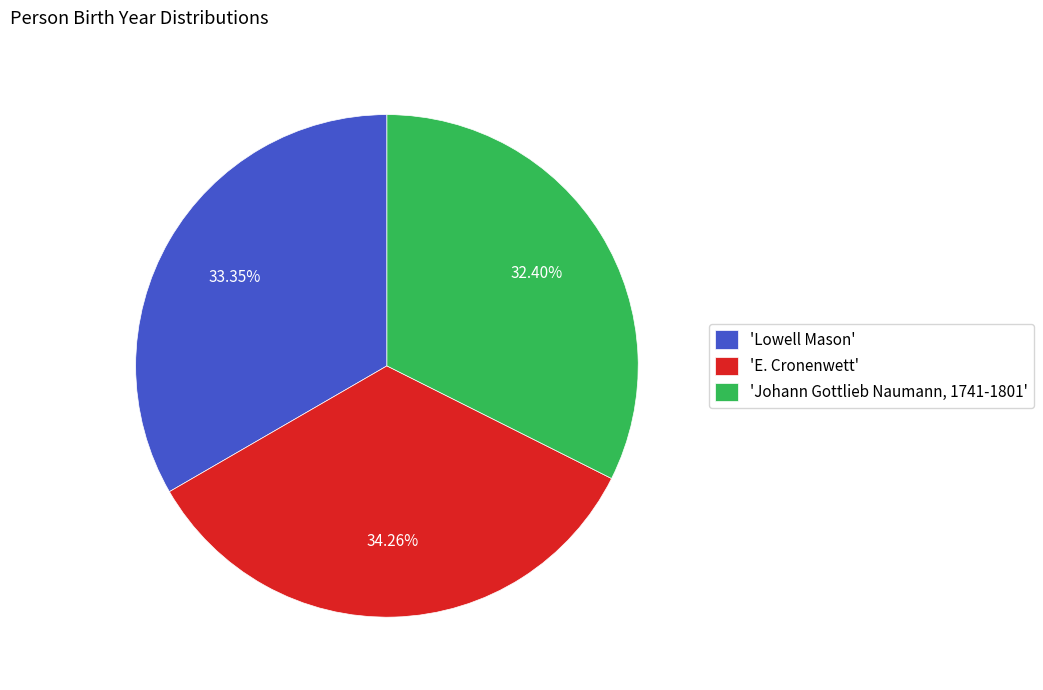

How many segments does this pie chart have?

3